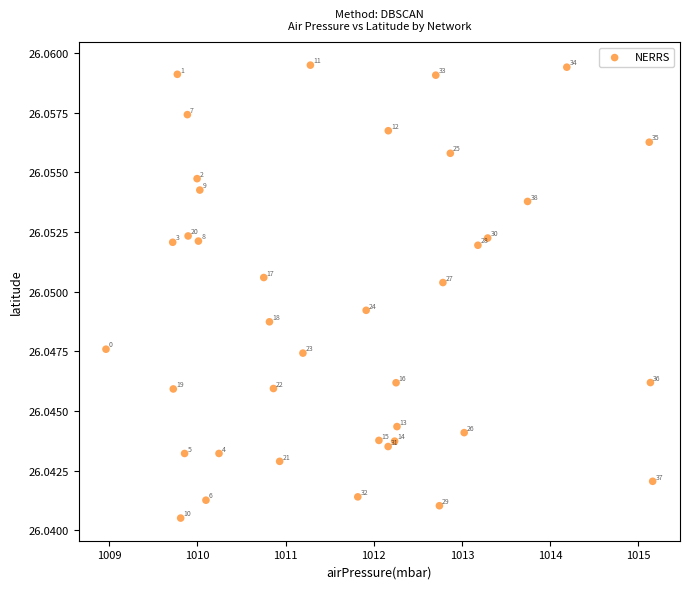

What is the range of X values (max minus min)?

6.2